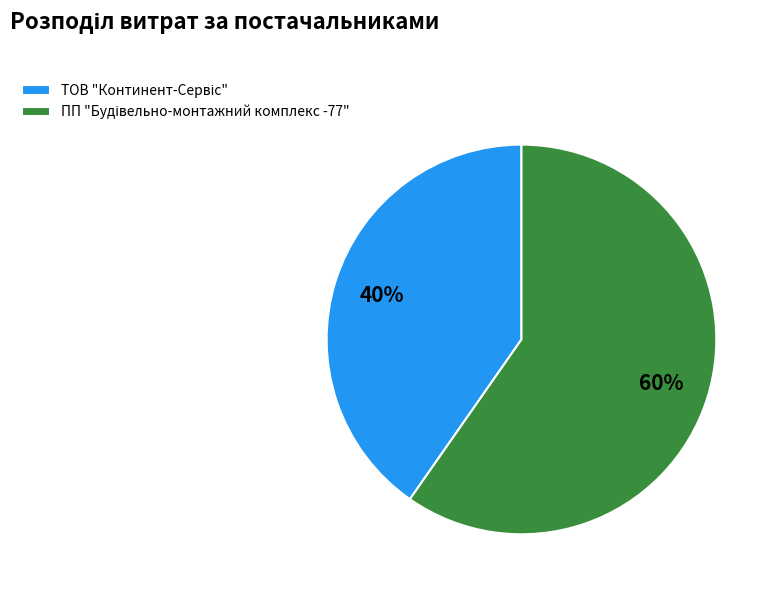

Is there any slice that represents more than half of the pie?

Yes